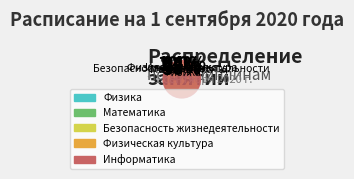

What is the change in value from Математика to Информатика?

-19